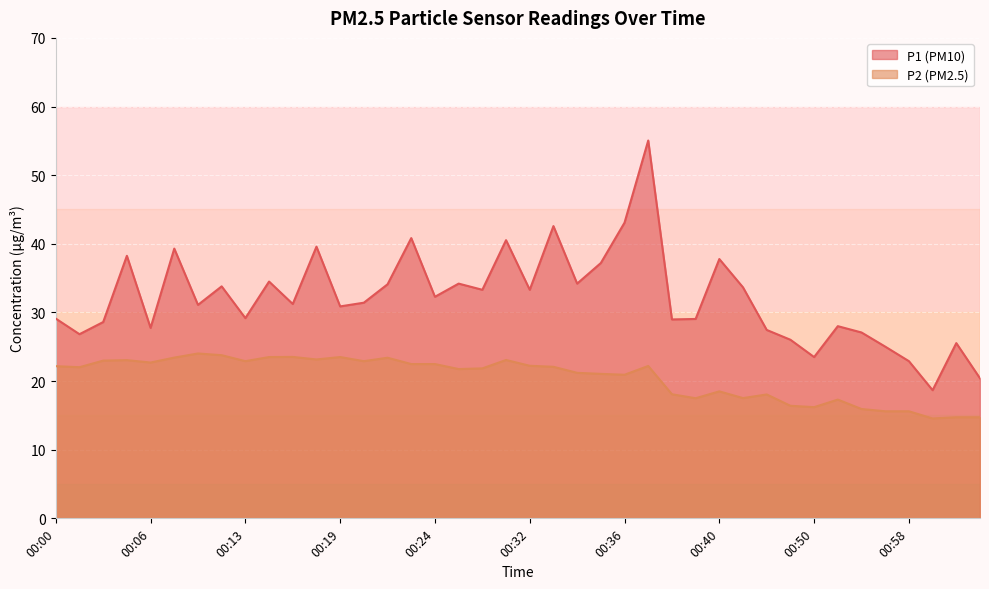

Is the value of P2 at 00:32 greater than the value of P1 at 00:20?

No